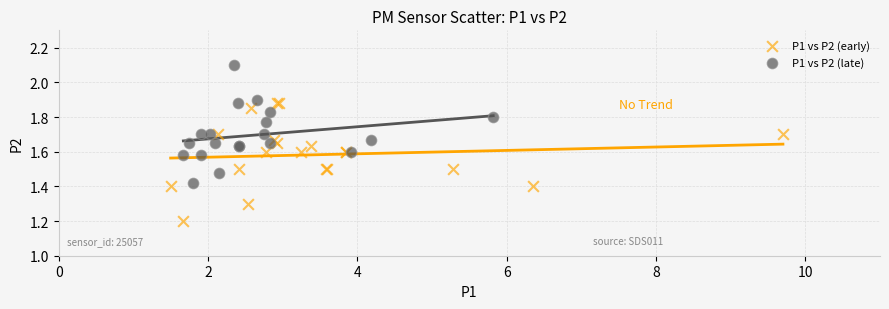

Which series contains the lowest Y value?

P1 vs P2 (early)